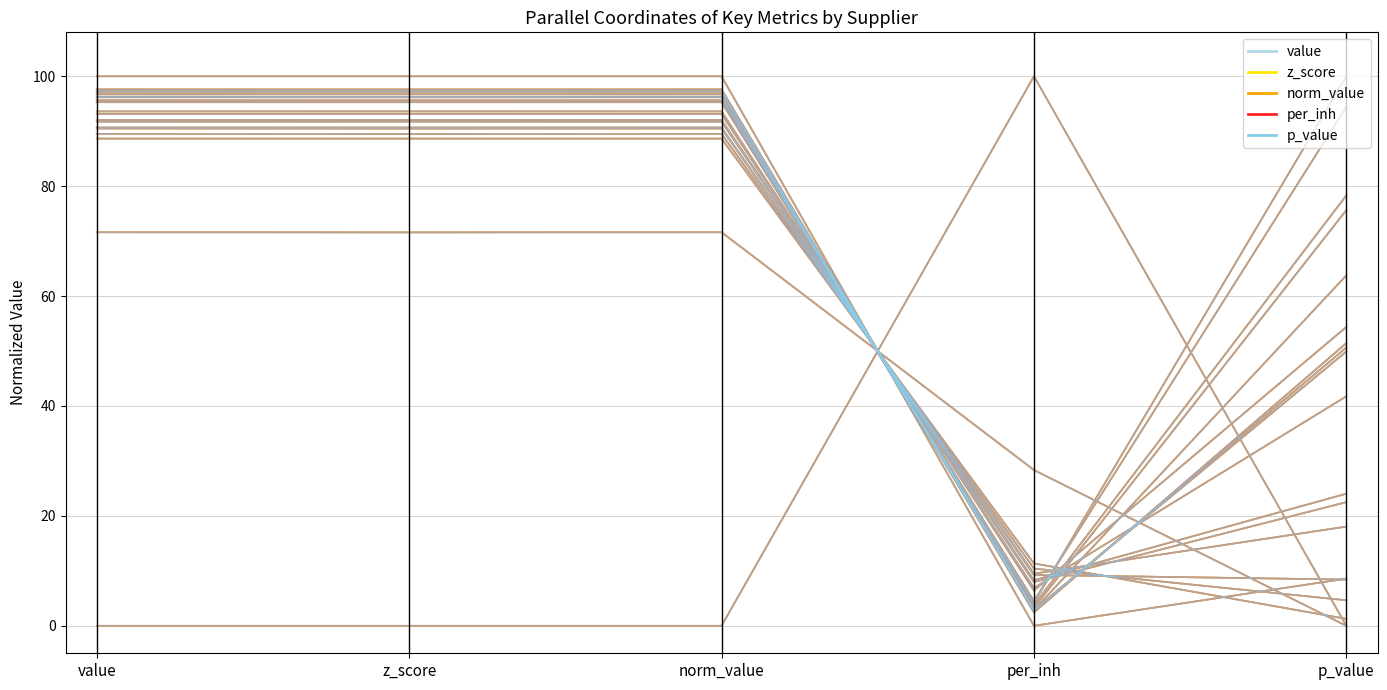

Which series has the largest range (max minus min)?

value